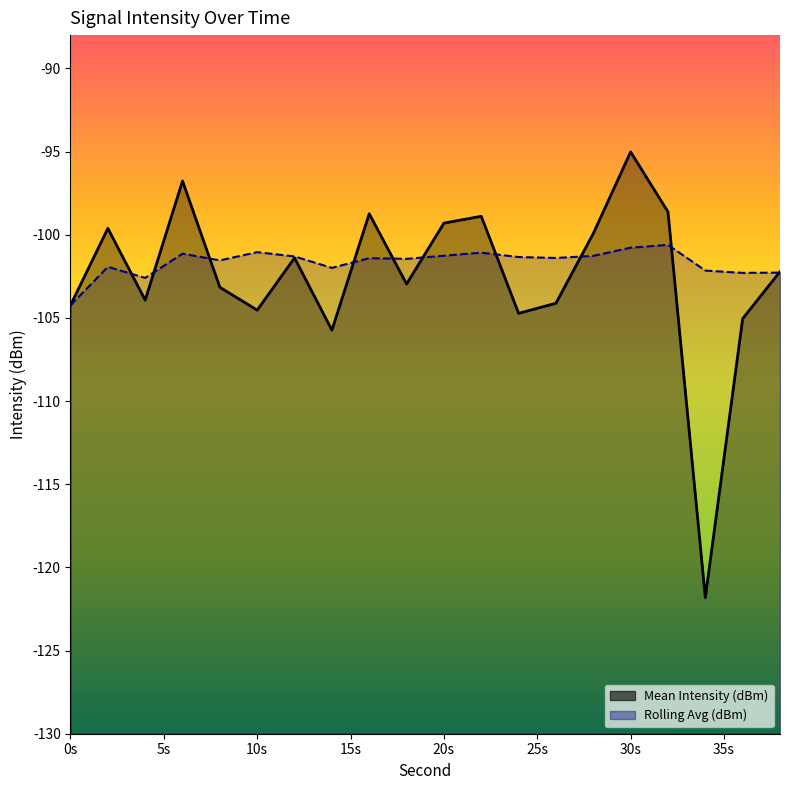

What is the difference between the second highest and minimum values in the Rolling Avg (dBm) series?

3.5